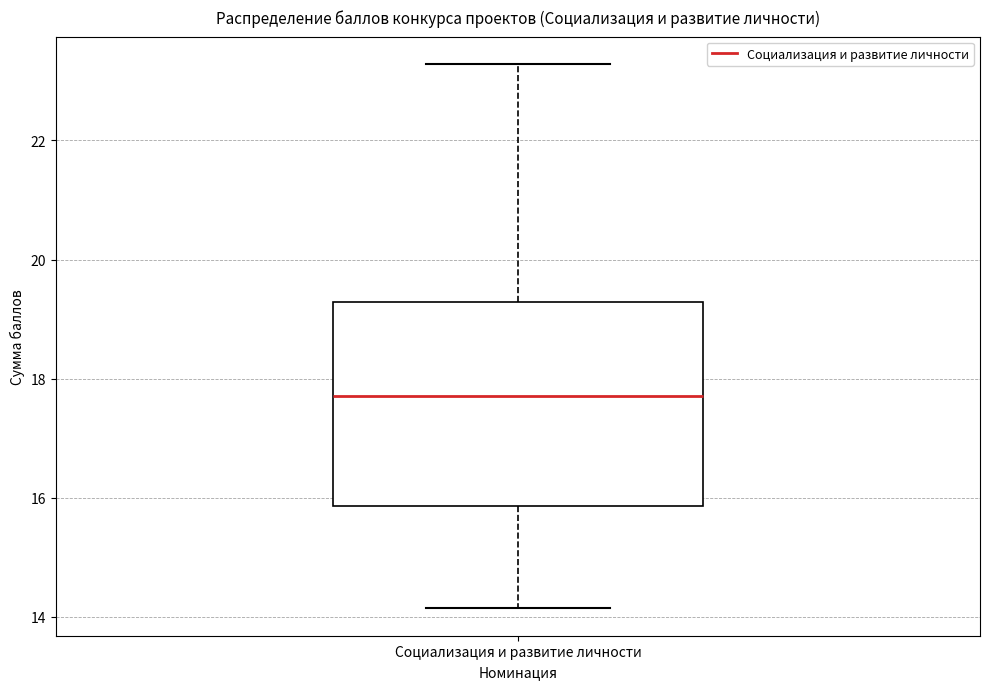

Transcribe this box plot: give where the median line is, the range the box spans, and where the two whiskers end, as read against the y-axis. The values are not printed on the chart, so give them approximately, as read against the axis.

median 17.8, box 15.8 to 19.2, whiskers 14.2 to 23.2